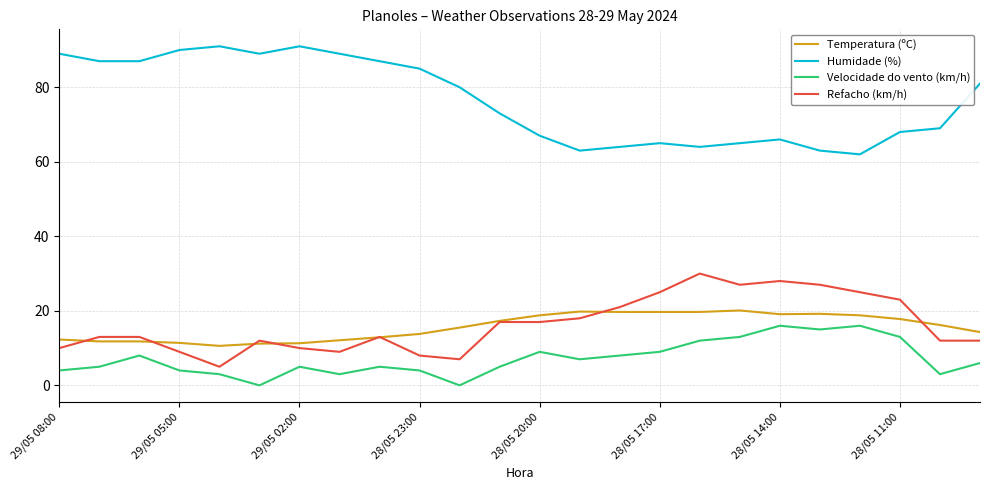

Which series has the largest total across all categories?

Humidade (%)